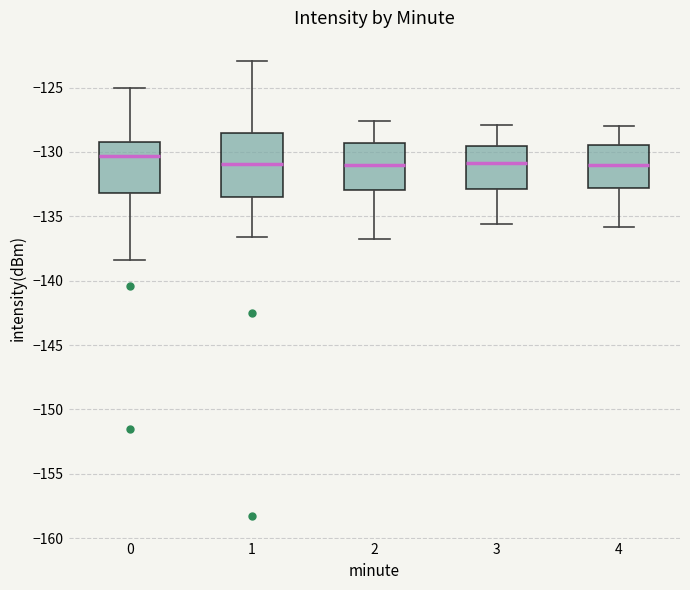

Reading left to right, read every box against the y-axis: the position of its median line, the range the box covers, and the ends of its whiskers. The values are not printed on the chart, so give them approximately, as read against the axis.

0: median -130.5, box -133.0 to -129.0, whiskers -138.5 to -125.0
1: median -131.0, box -133.5 to -128.5, whiskers -136.5 to -123.0
2: median -131.0, box -133.0 to -129.5, whiskers -137.0 to -127.5
3: median -131.0, box -133.0 to -129.5, whiskers -135.5 to -128.0
4: median -131.0, box -133.0 to -129.5, whiskers -136.0 to -128.0